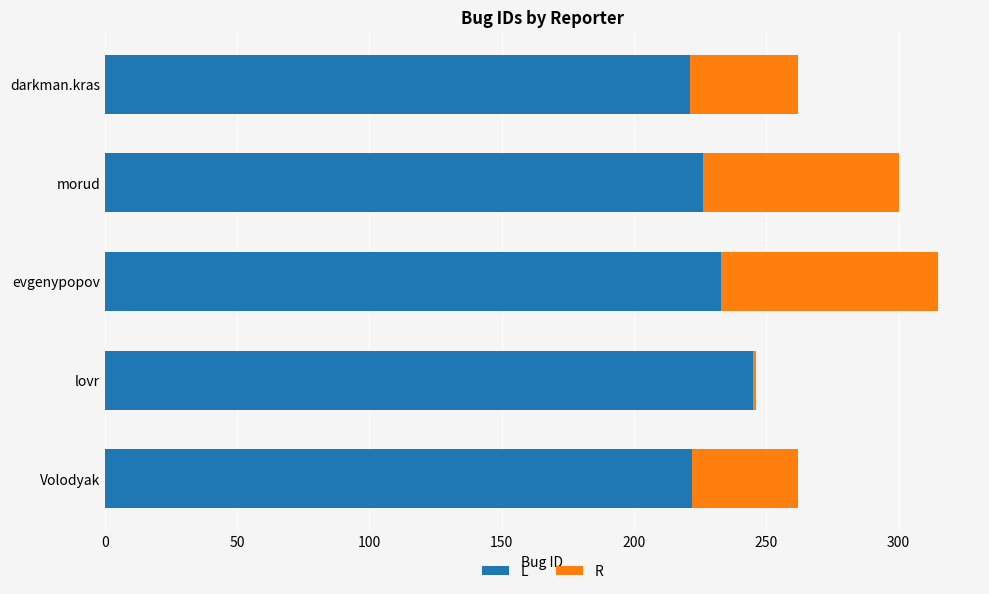

At which category is the sum across all series the highest?

evgenypopov